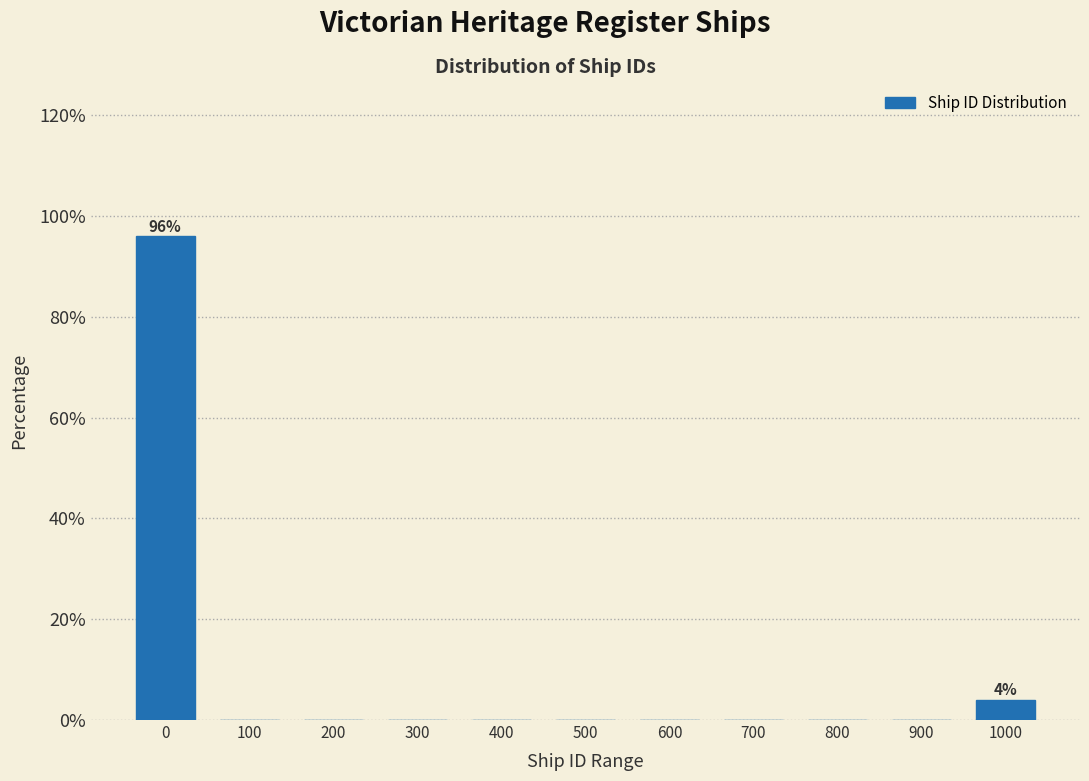

Reading left to right, extract all data points from this chart.

0=96	100=0	200=0	300=0	400=0	500=0	600=0	700=0	800=0	900=0	1000=4